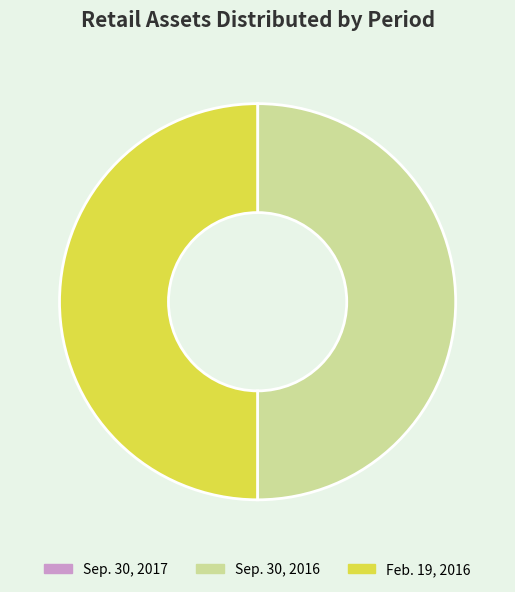

Approximately how many times larger is the value at Feb. 19, 2016 compared to Sep. 30, 2016?

1.0